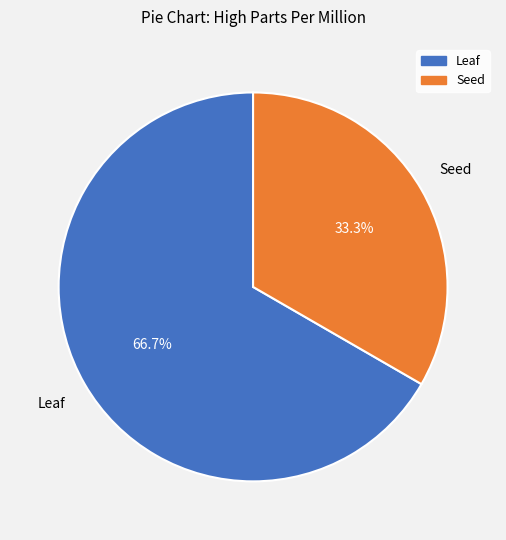

True or false: Seed accounts for 46% of the total.

False